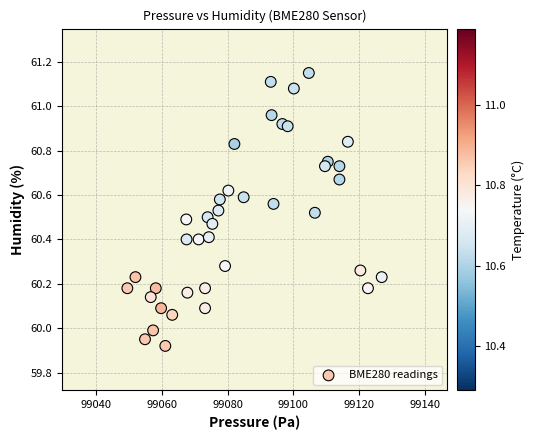

What is the range of Y values (max minus min)?

1.2